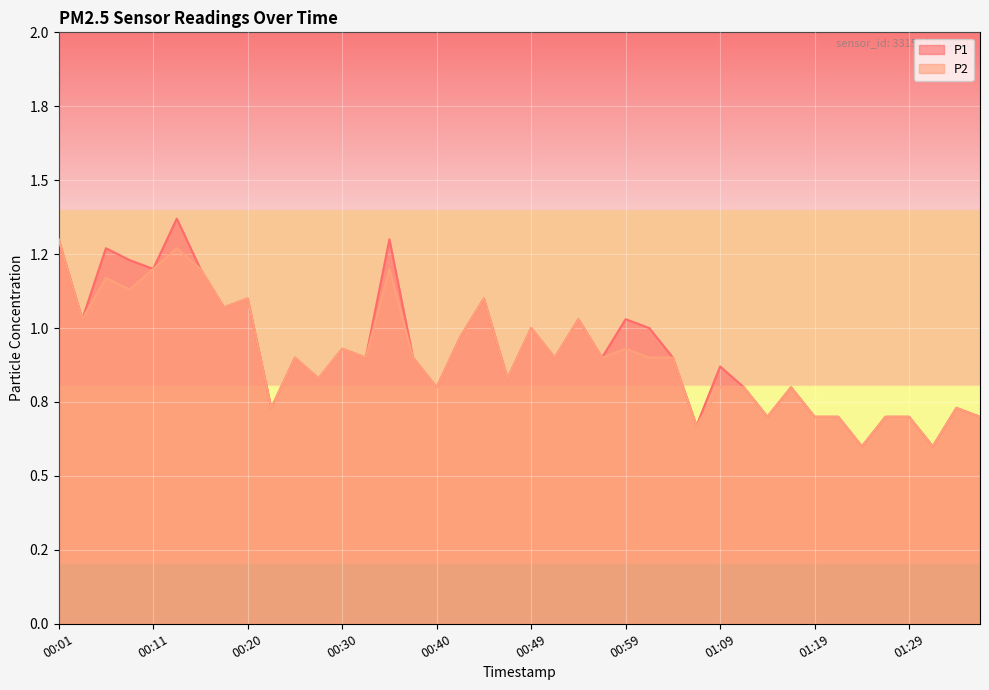

In P2, how many points are higher than both neighbors (excluding endpoints)?

12